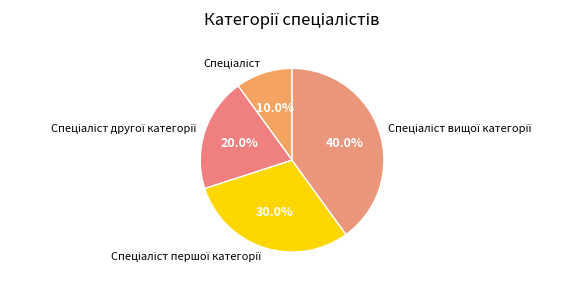

Is there a majority slice in this chart?

No